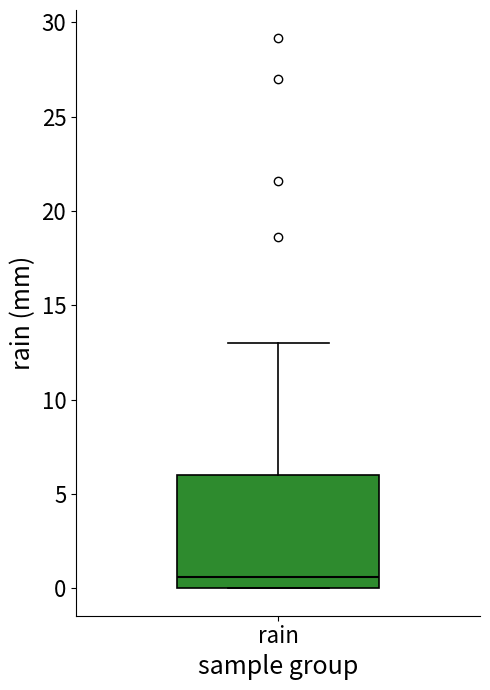

Transcribe this box plot: give where the median line is, the range the box spans, and where the two whiskers end, as read against the y-axis. The values are not printed on the chart, so give them approximately, as read against the axis.

median 0.5, box 0.0 to 6.0, whiskers 0.0 to 13.0